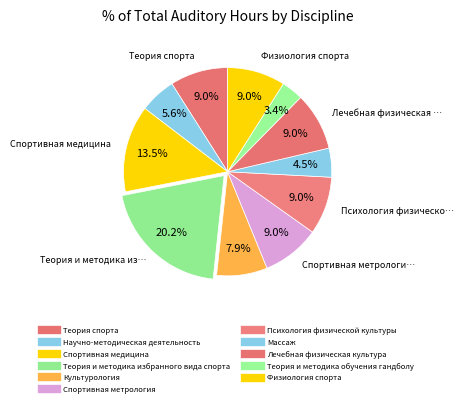

Combined, what portion of the pie is Физиология спорта and Теория спорта?

18.0%